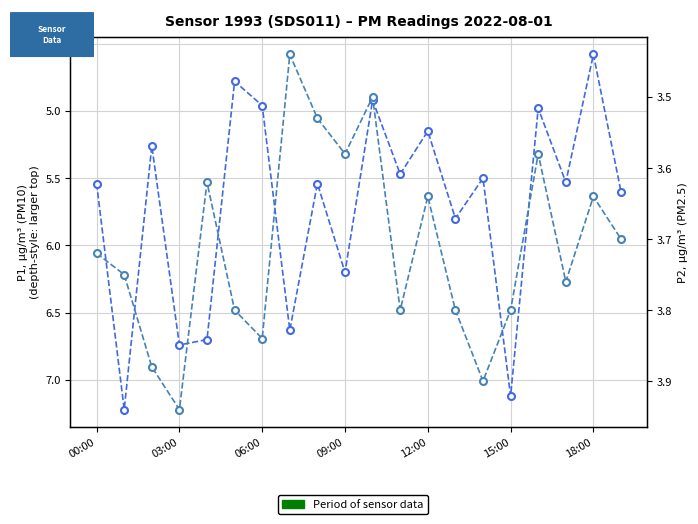

At which label does P1 (PM10) first exceed 5?

00:00